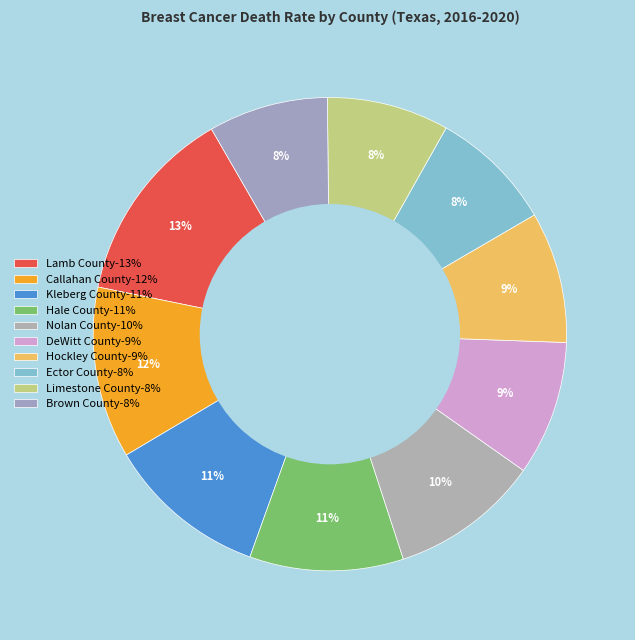

Does Ector County account for over 50% of the chart?

No